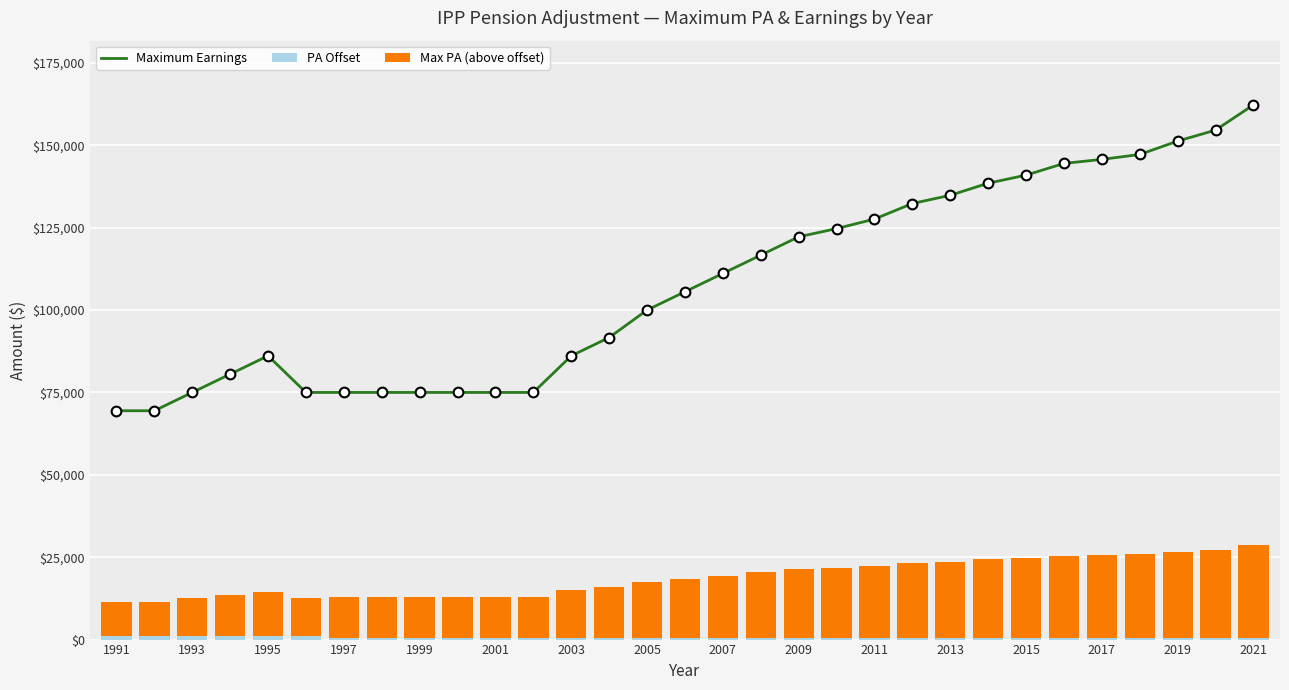

The value of Maximum Earnings at 1995 is 86111. True or false?

True